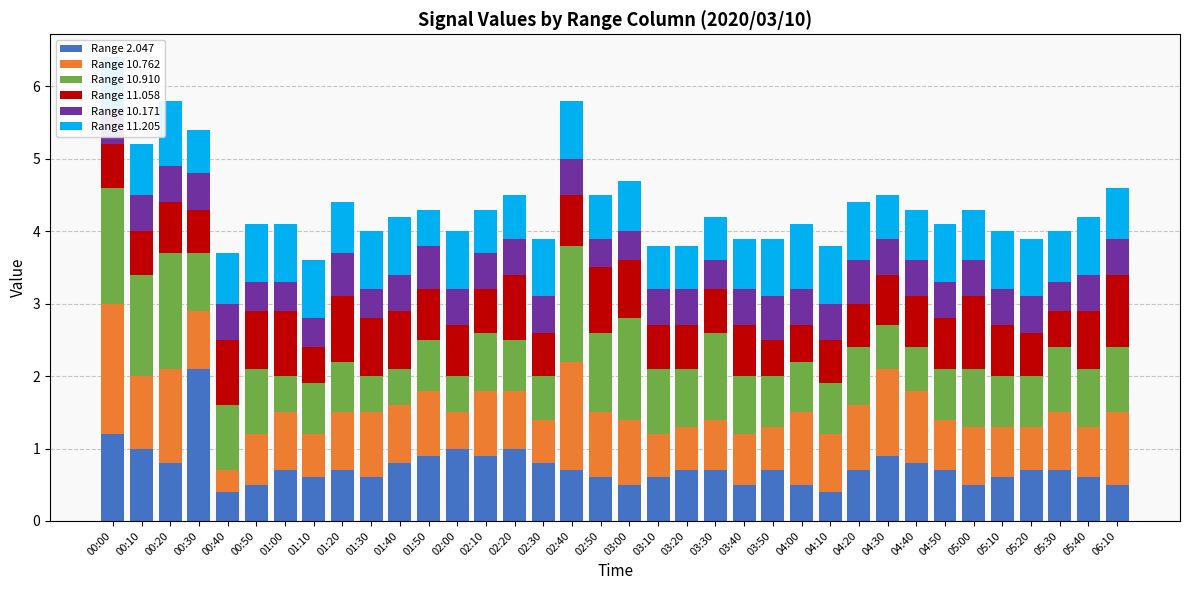

What is the difference between the maximum and minimum values in the Range 2.047 series?

1.7